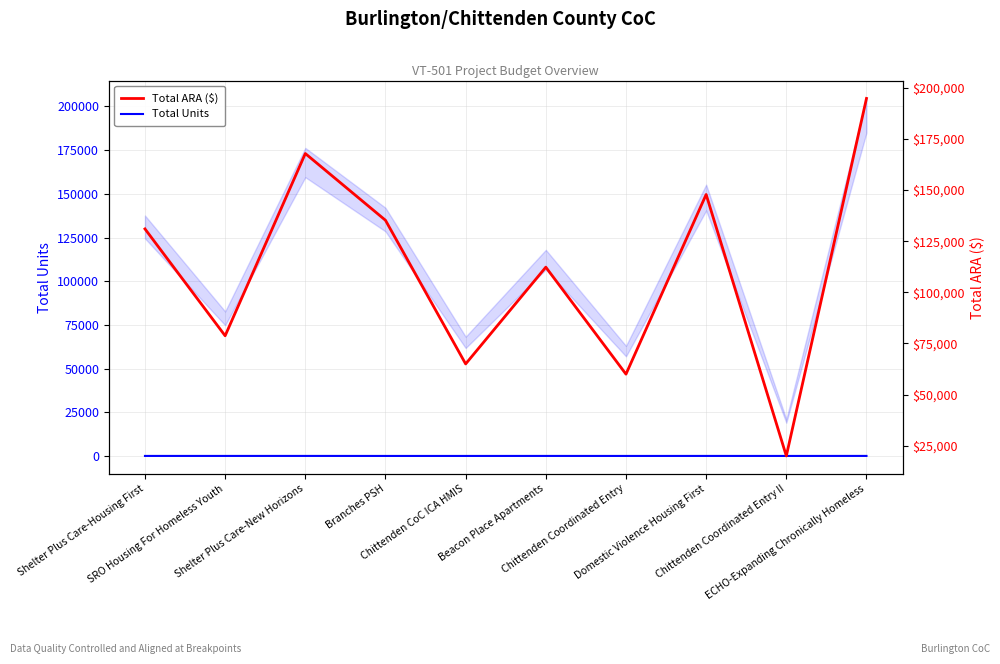

Reading left to right, what are all the values shown in this chart?

Total Units: 10	10	14	0	0	10	0	8	0	15
Total ARA ($): 131028	78767	167891	135255	65000	112320	59999	147862	20000	194840